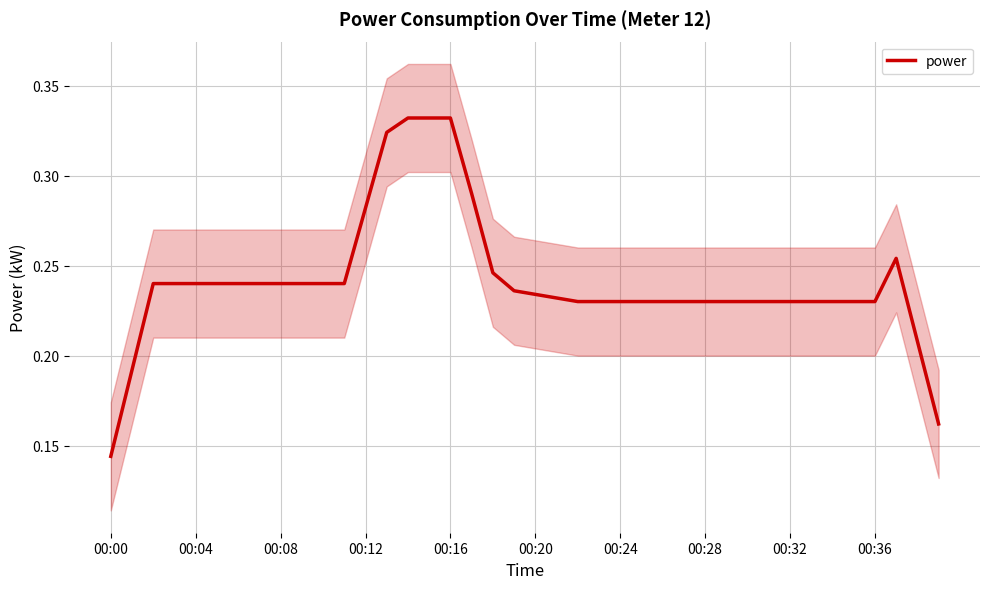

How many interior local peaks (higher than both neighbors) does the data have?

1